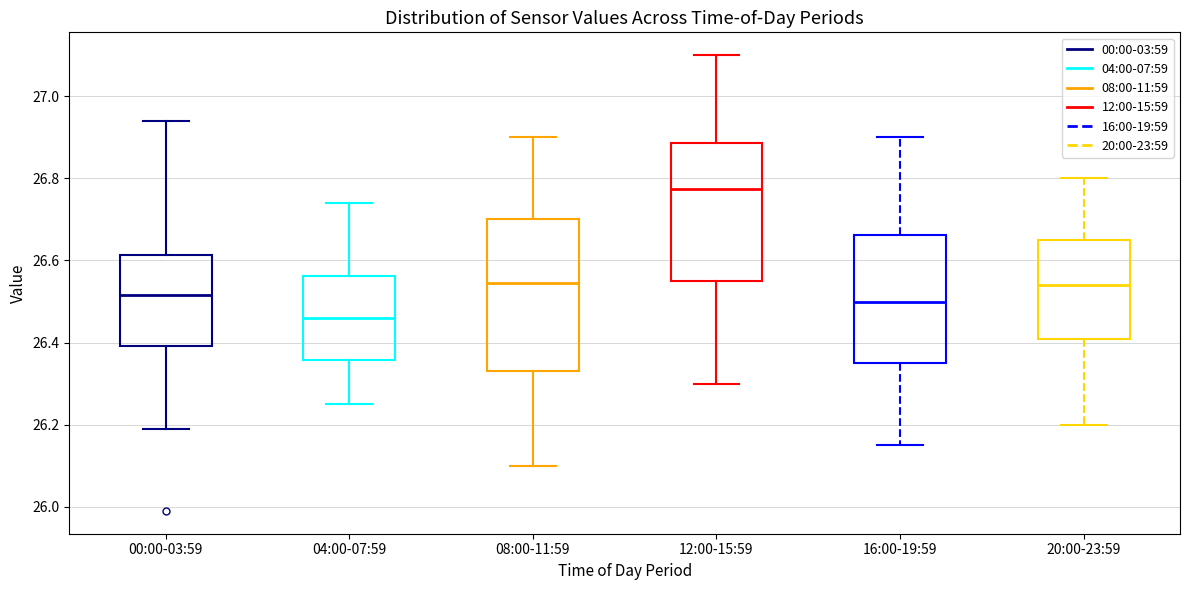

Which box is the tallest, from its lower edge to its upper edge?

08:00-11:59